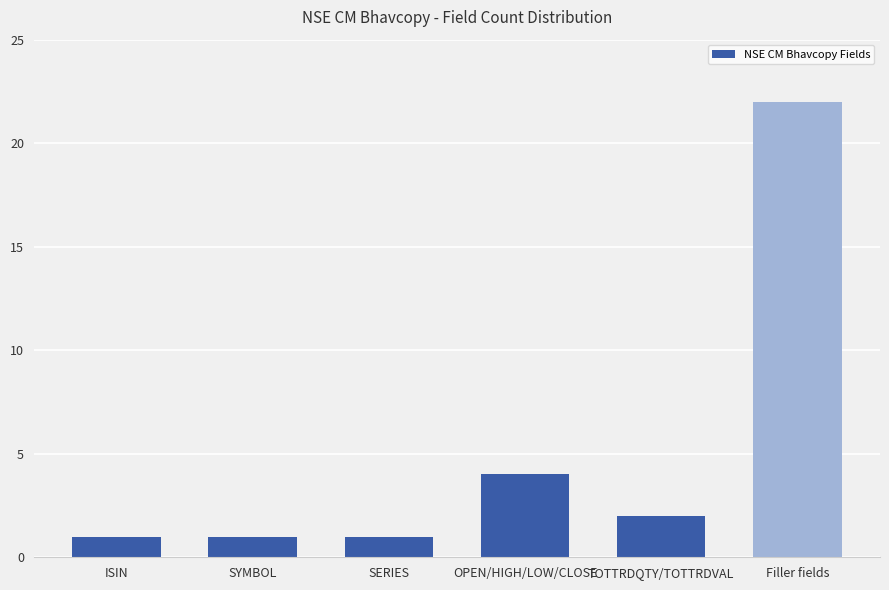

At which label does the data first exceed 2?

OPEN/HIGH/LOW/CLOSE